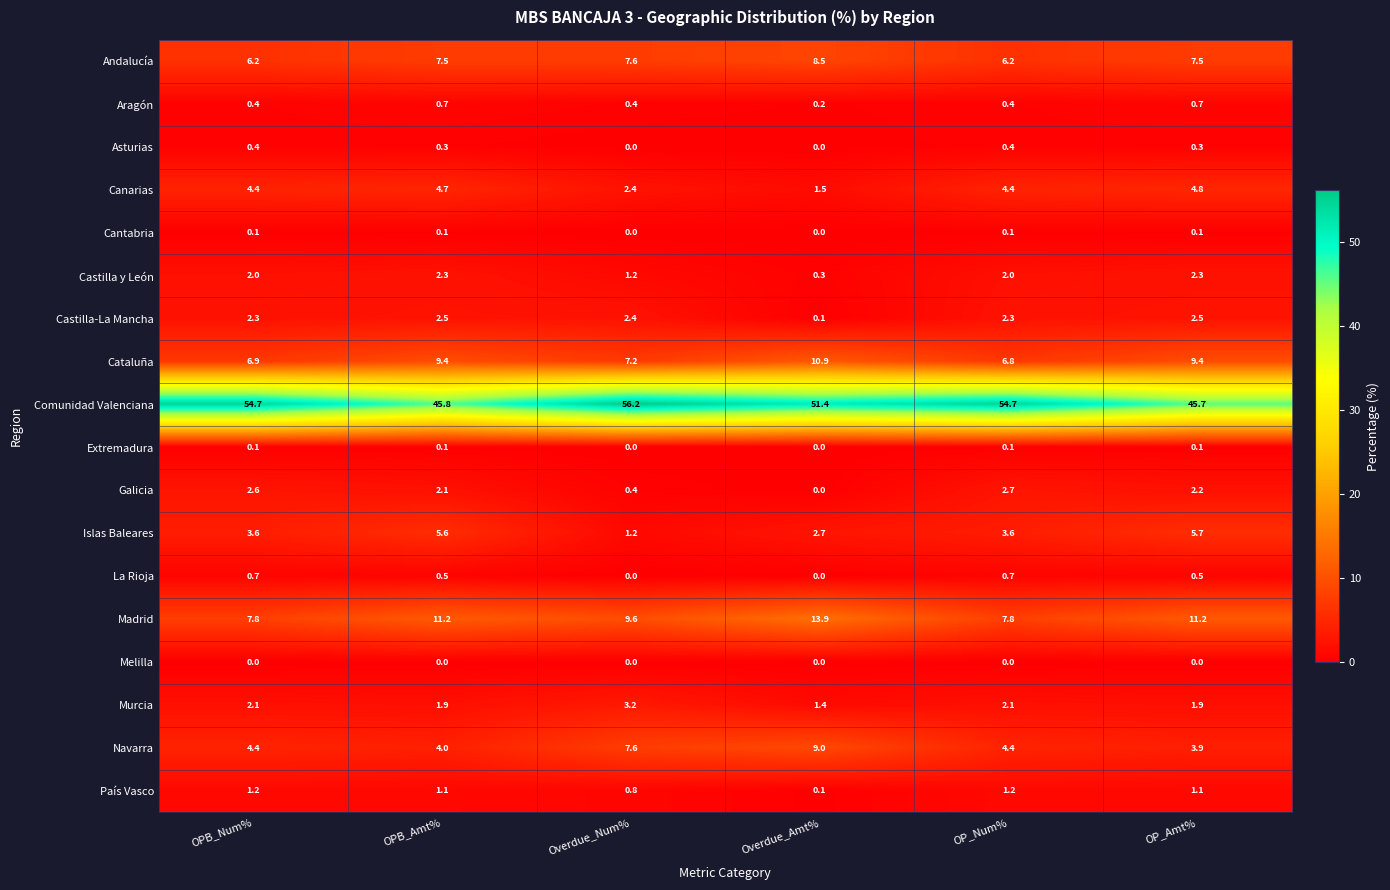

What is the sum of all Aragón values?

2.8